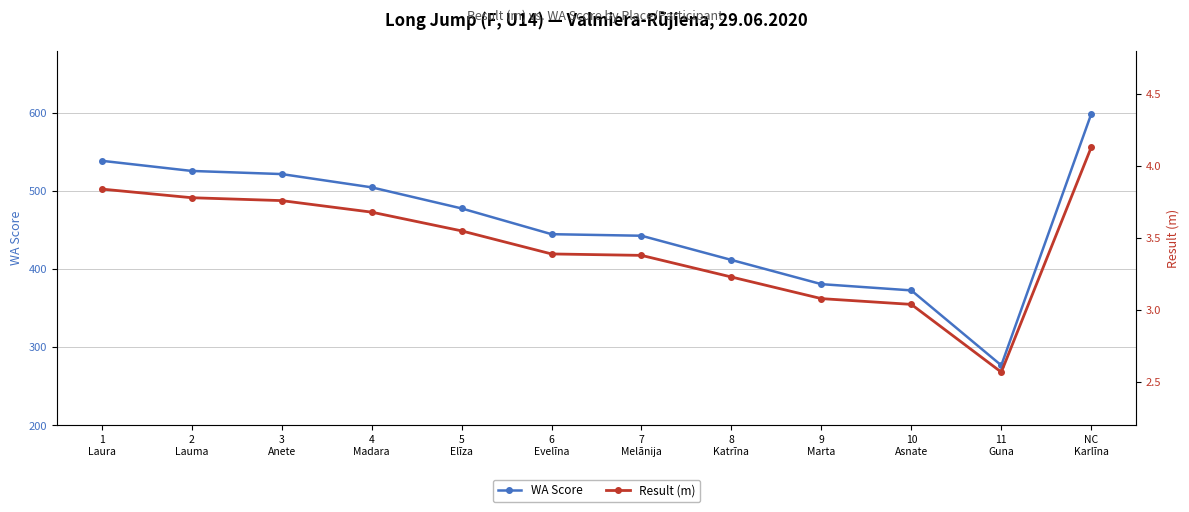

Reading left to right, list all the values displayed in this chart.

WA Score: 539.0	526.0	522.0	505.0	478.0	445.0	443.0	412.0	381.0	373.0	277.0	599.0
Result (m): 3.8	3.8	3.8	3.7	3.5	3.4	3.4	3.2	3.1	3.0	2.6	4.1